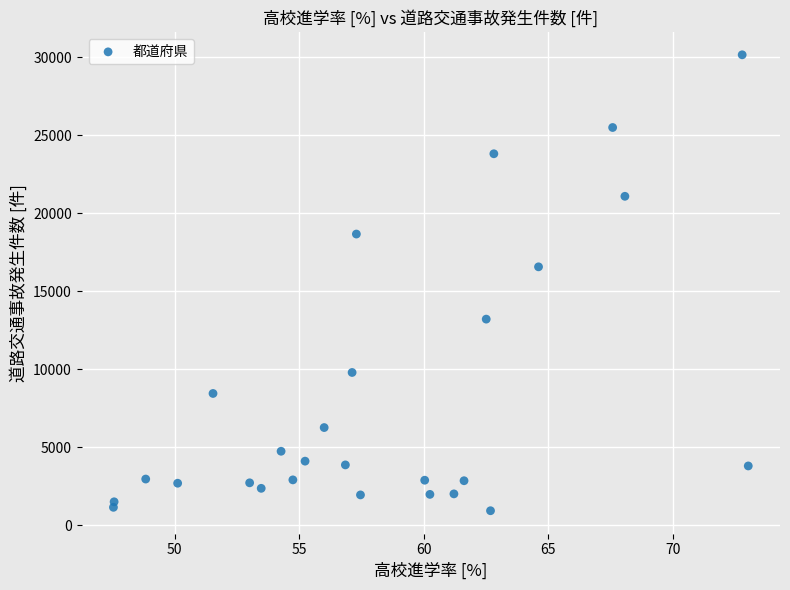

What is the range of Y values (max minus min)?

29231